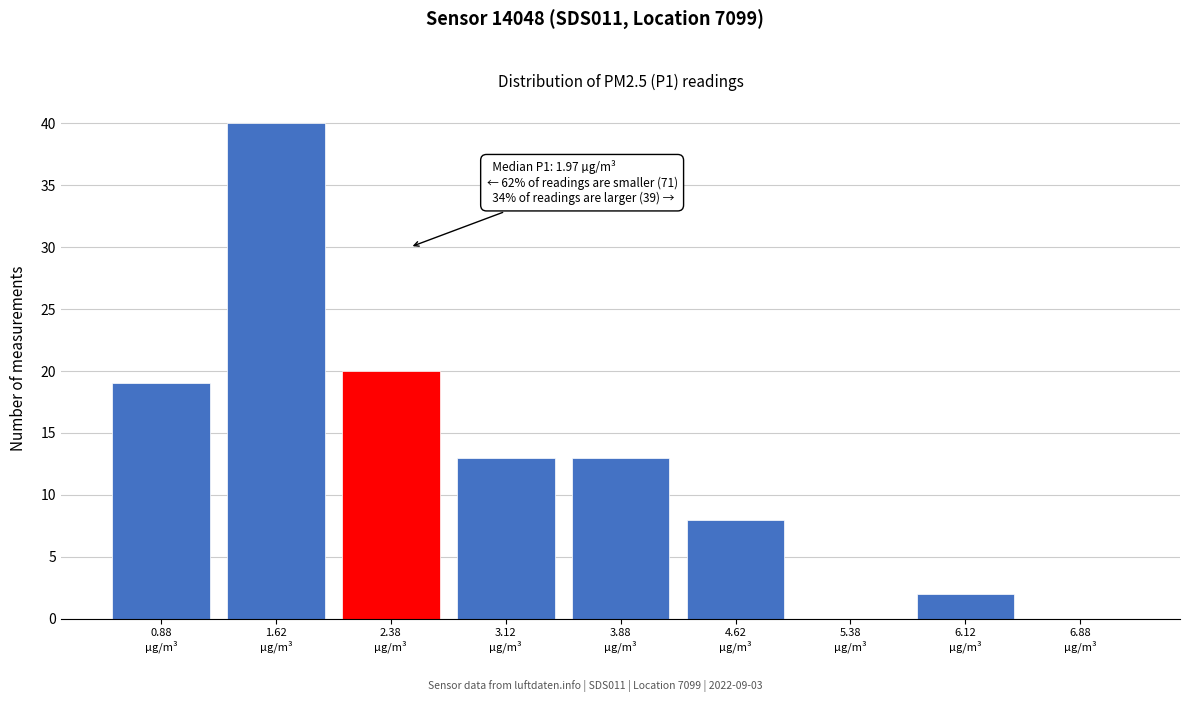

Over which range of the x-axis is the bar tallest?

1.25 to 2.00